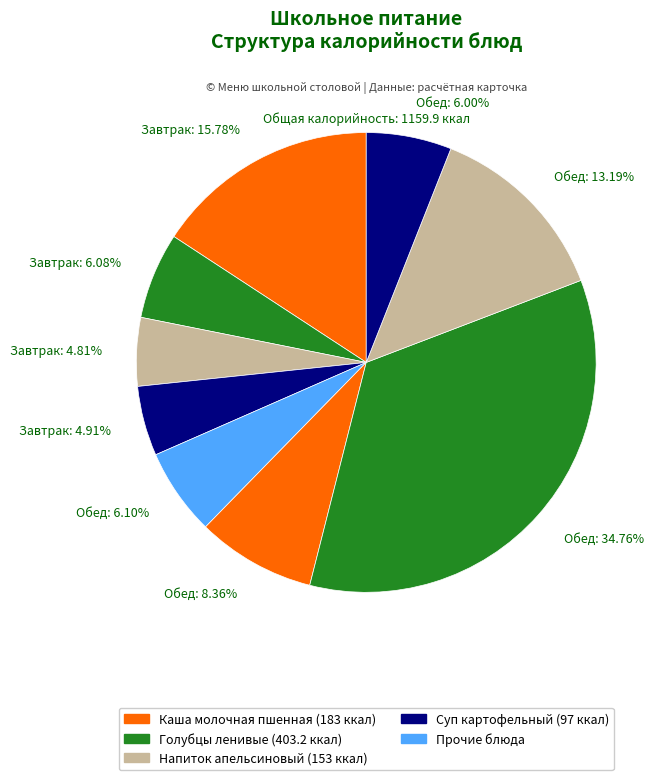

Does Обед: 6.00% represent more than half of the total?

No